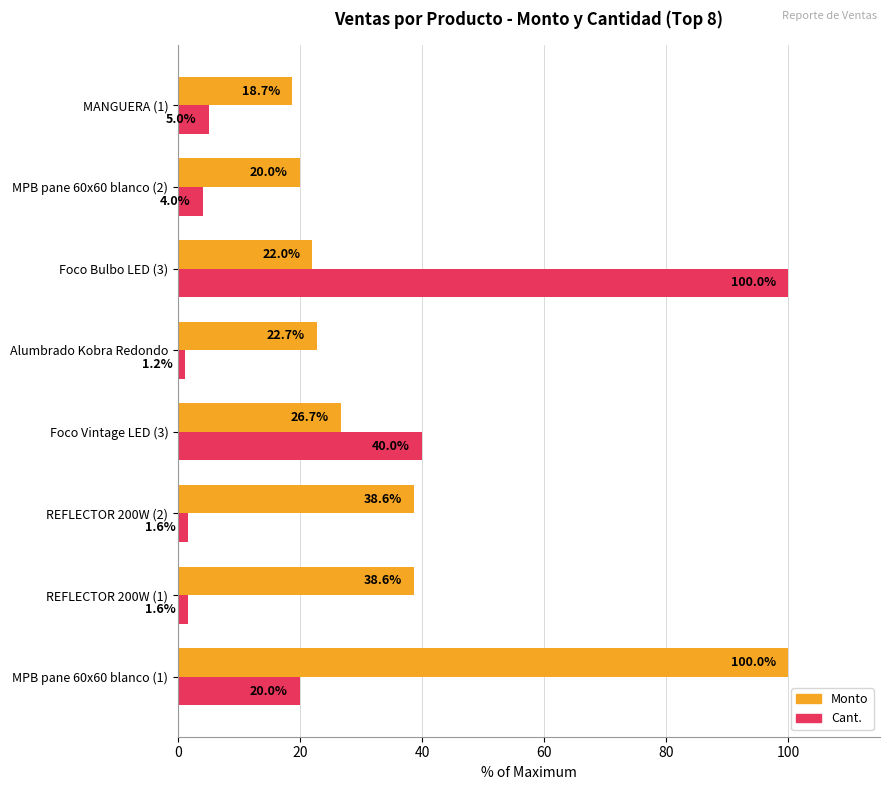

Where is Cant. nearest to the value 50?

Foco Vintage LED (3)